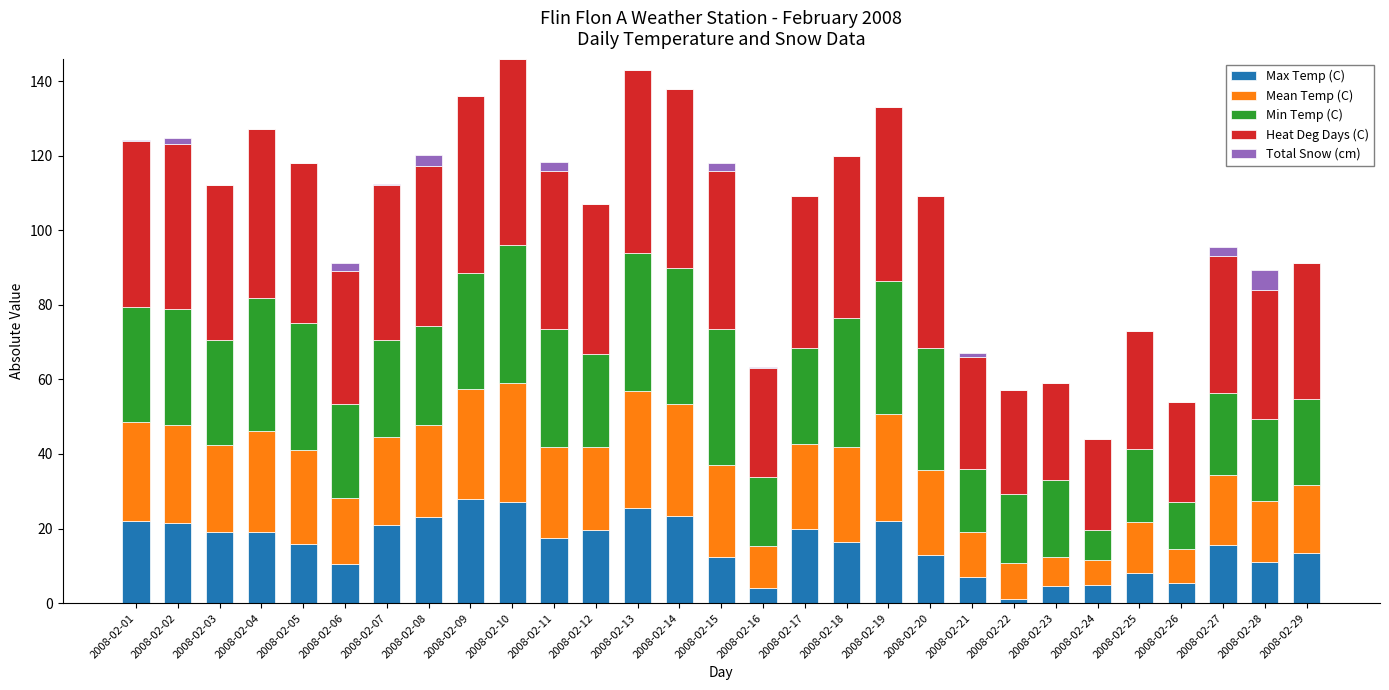

What is the total value across all series at 2008-02-05?

118.0